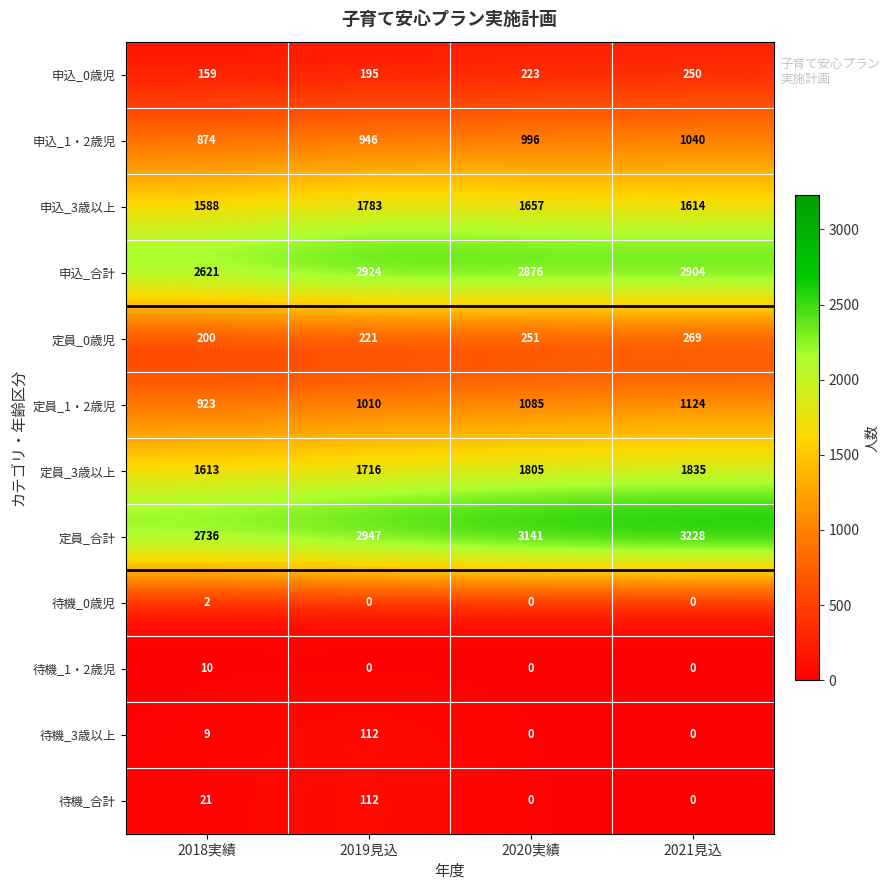

Rank the categories by 定員_1・2歳児 value from highest to lowest.

2021見込, 2020実績, 2019見込, 2018実績